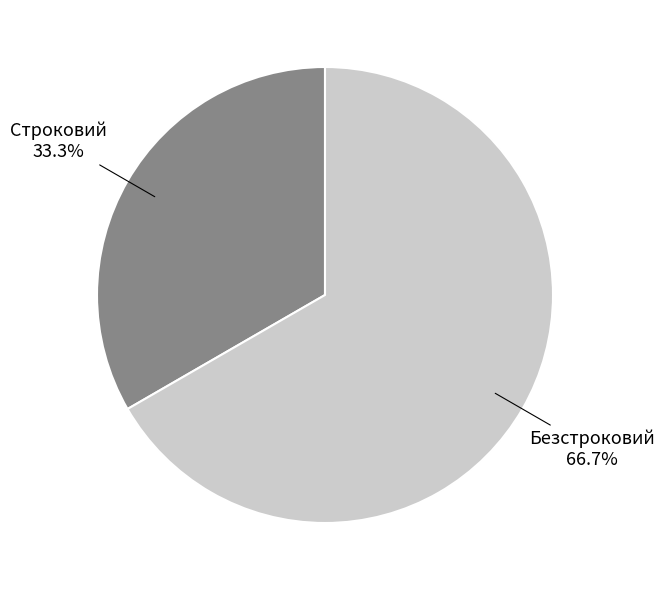

Is it true that Строковий is 33% of the pie?

True